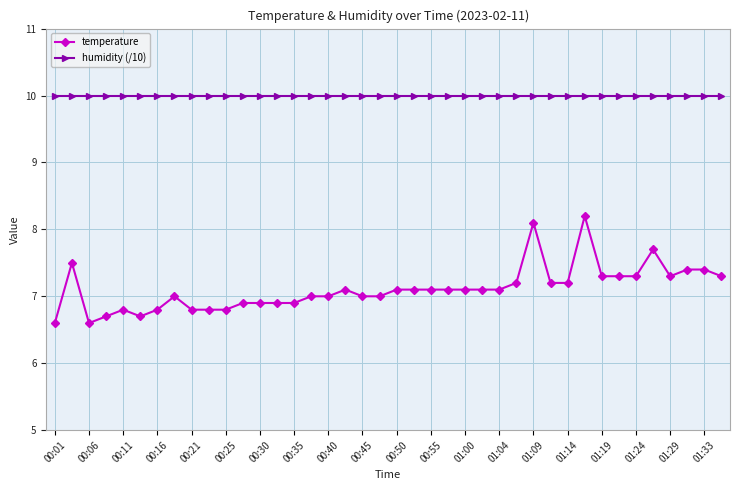

What is the value of the humidity (/10) point at the 37th from the left?

10.0